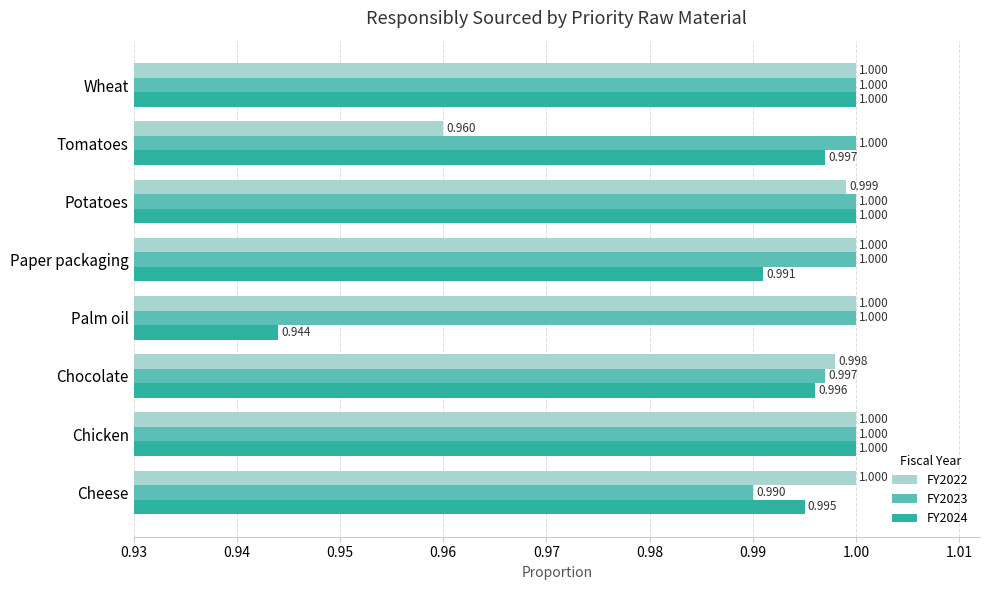

Is the value of FY2022 at Chocolate greater than the value of FY2024 at Wheat?

No